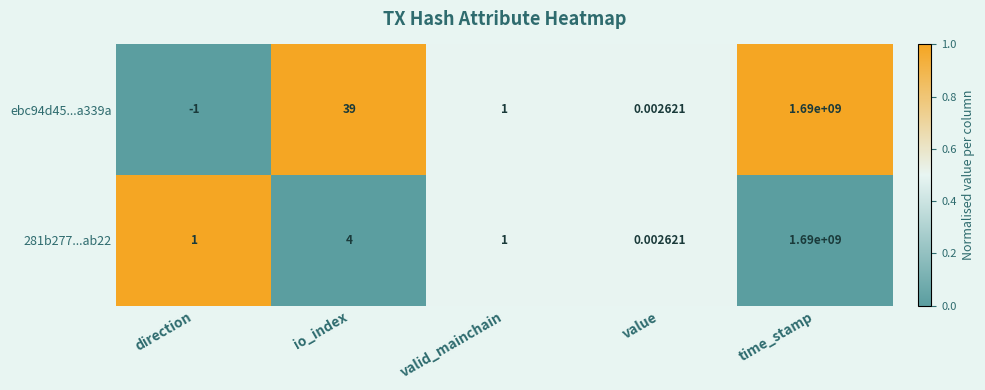

What is the total value across all series at io_index?

43.0